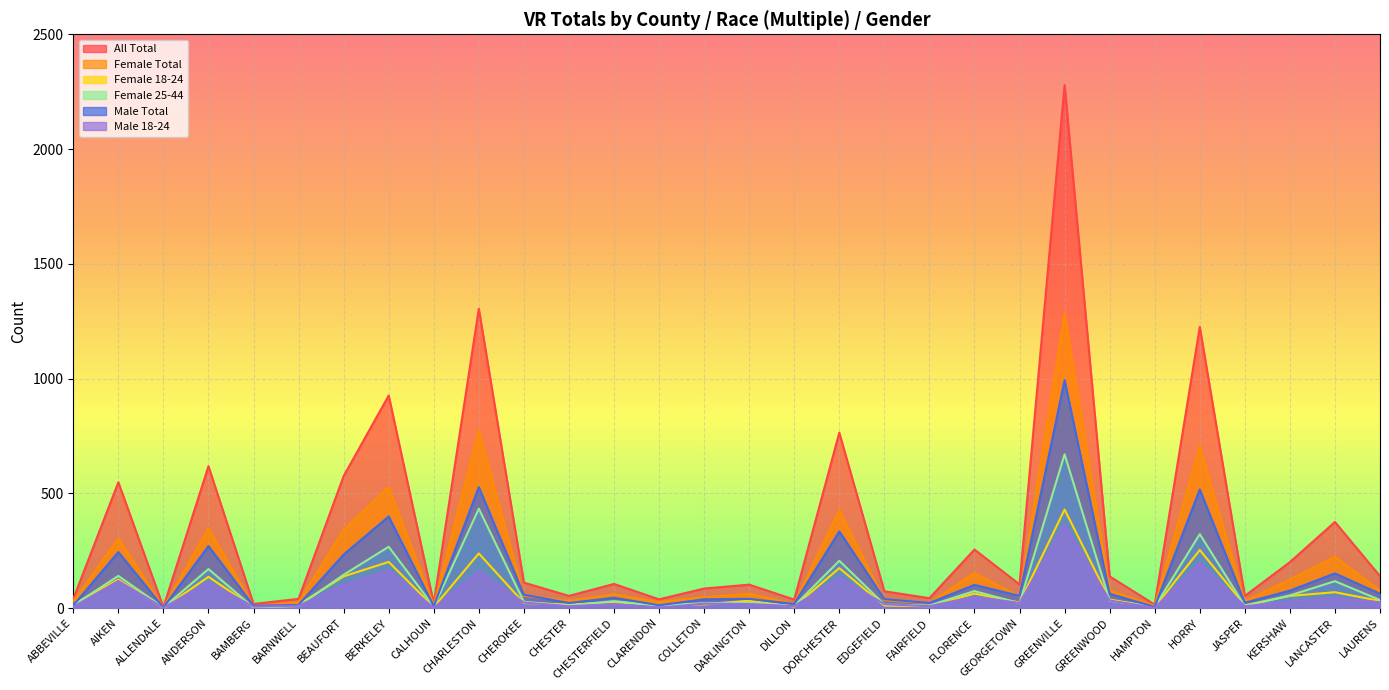

What is the sum of the Female Total values at BERKELEY and JASPER?

557